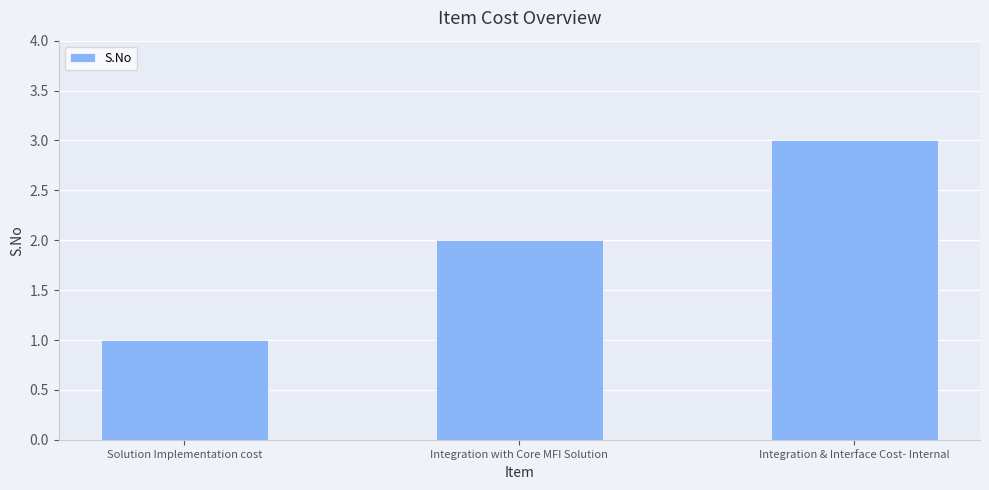

What is the label of the 2nd bar from the left?

Integration with Core MFI Solution